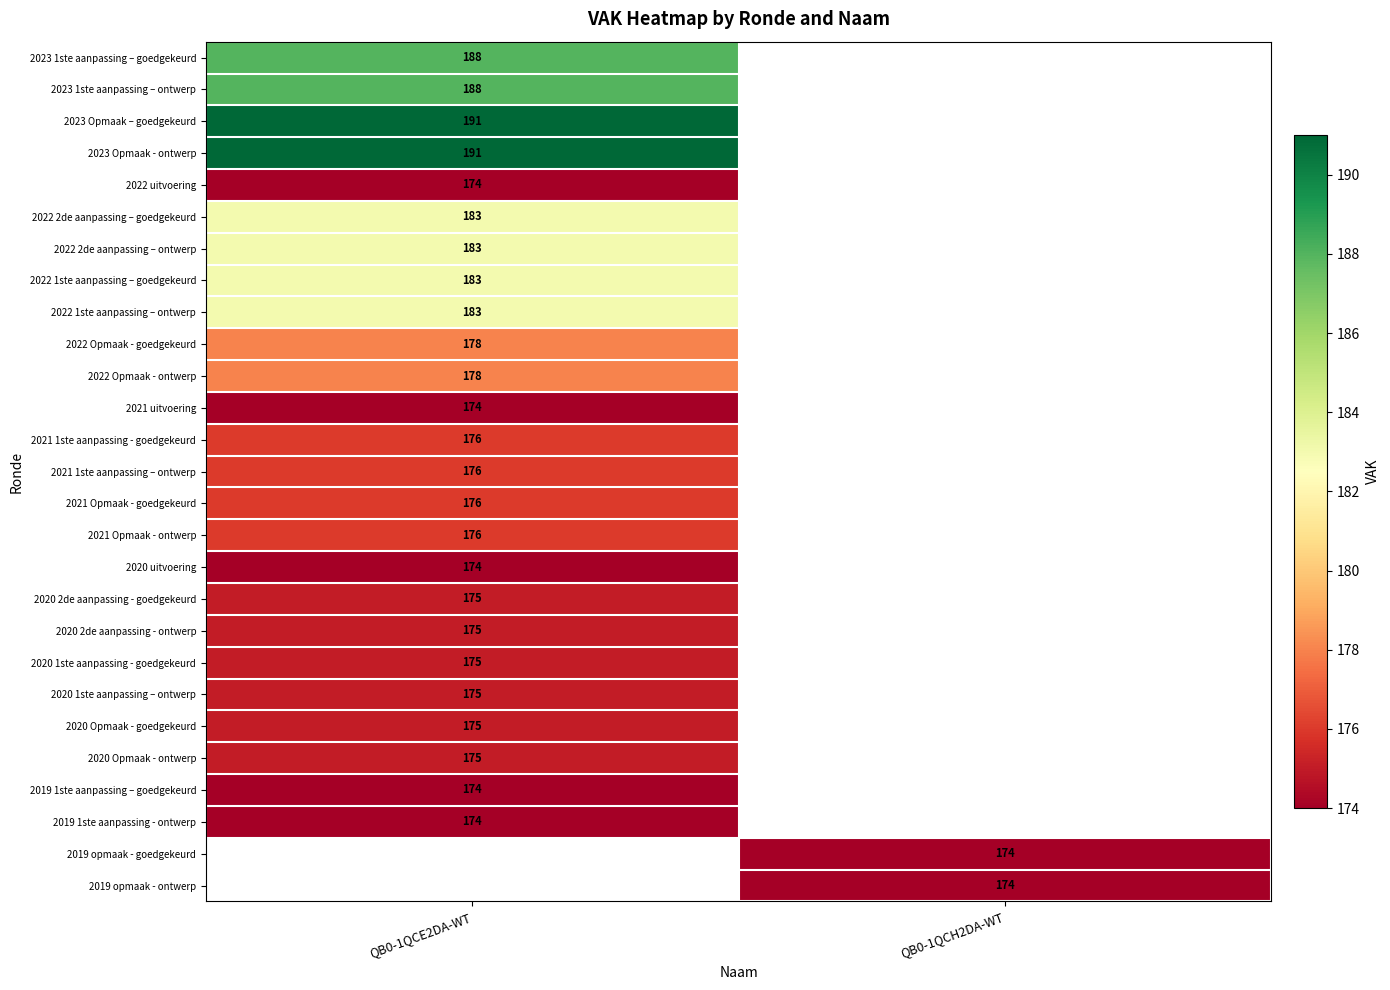

Is the value of 2023 Opmaak - ontwerp at QB0-1QCE2DA-WT greater than the value of 2020 Opmaak - ontwerp at QB0-1QCE2DA-WT?

Yes